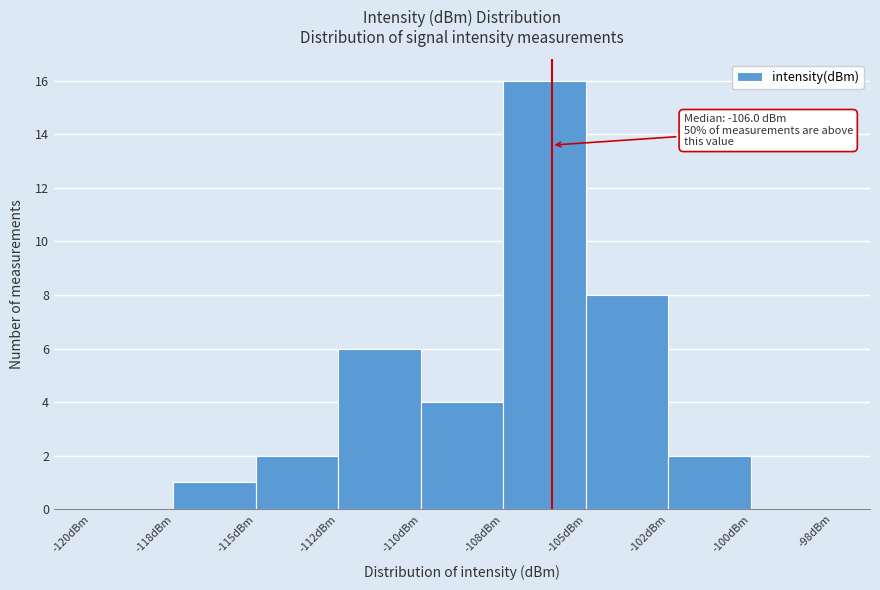

Reading left to right, transcribe all the data shown in this chart.

-120dBm=0	-118dBm=1	-115dBm=2	-112dBm=6	-110dBm=4	-108dBm=16	-105dBm=8	-102dBm=2	-100dBm=0